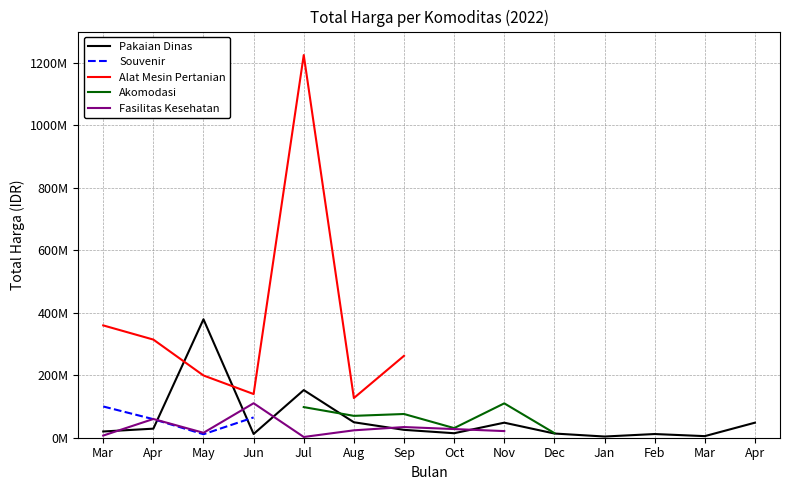

True or false: Akomodasi has more than 2 points higher than both neighbors.

False